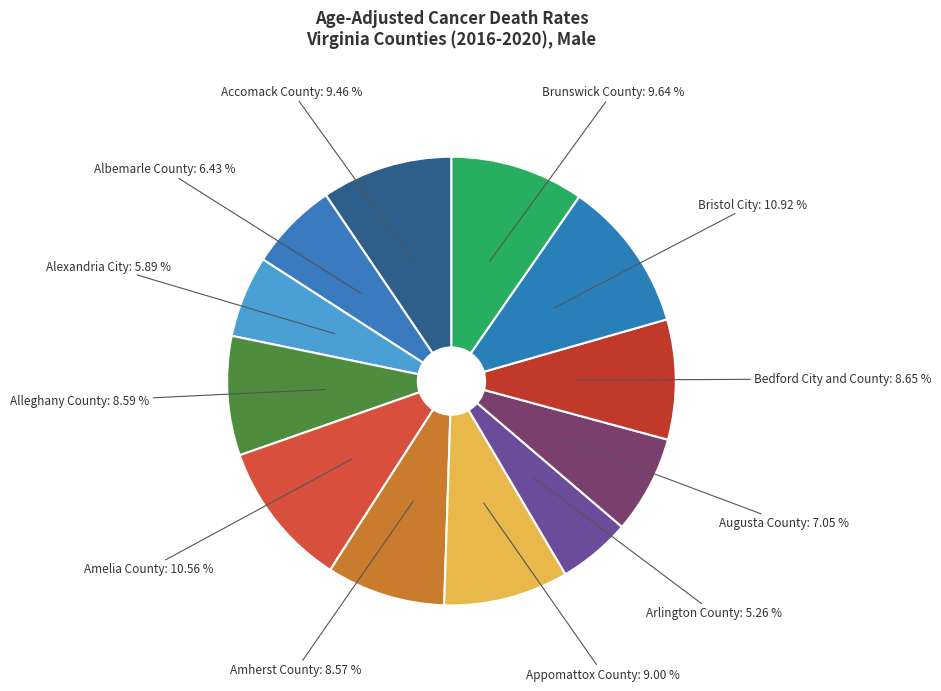

How many segments does this pie chart have?

12